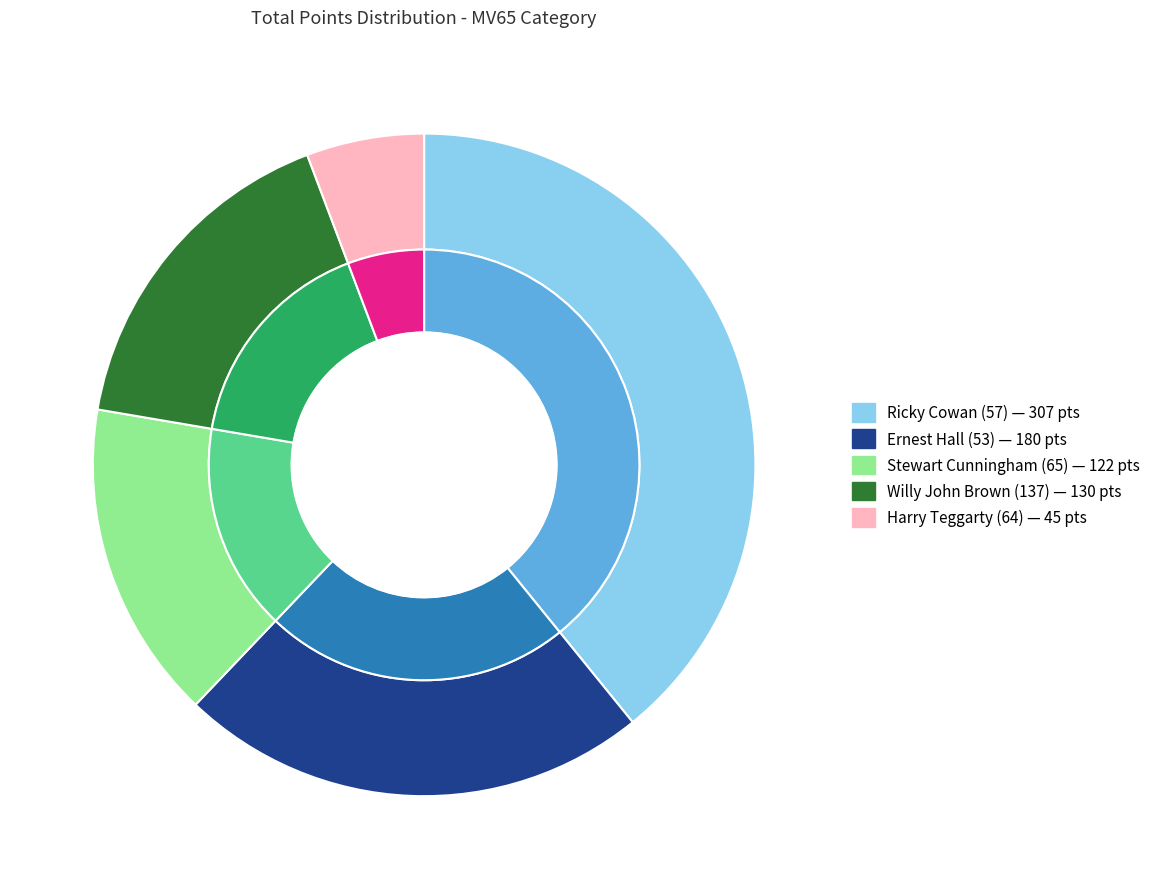

What is the total percentage of Ricky Cowan
(57) and Harry Teggarty
(64)?

44.9%